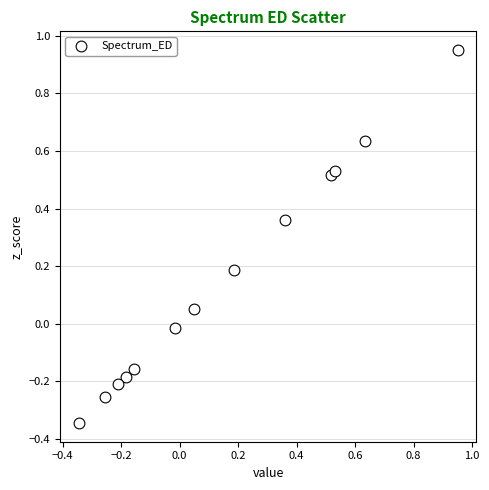

What is the range of X values (max minus min)?

1.3